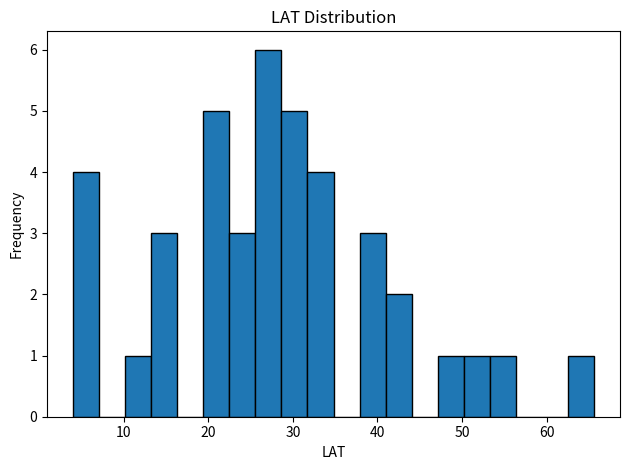

Around what value on the x-axis is the tallest bar? Give the approximate position of its centre, as read against the axis.

27